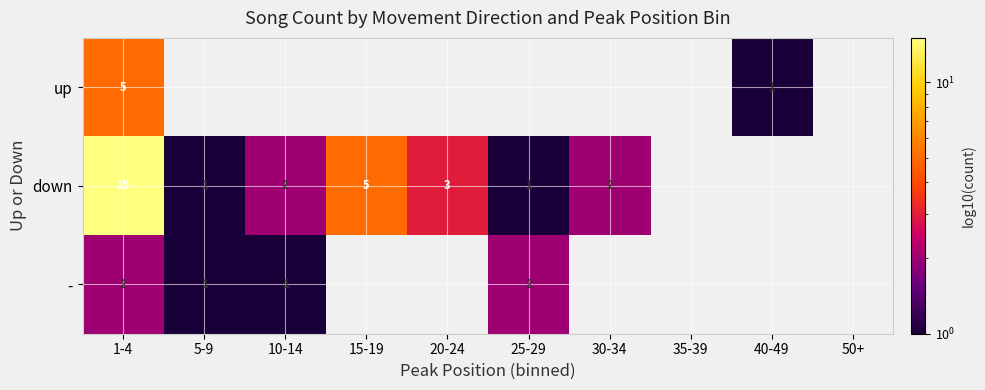

What is the difference between the down values at 15-19 and 10-14?

3